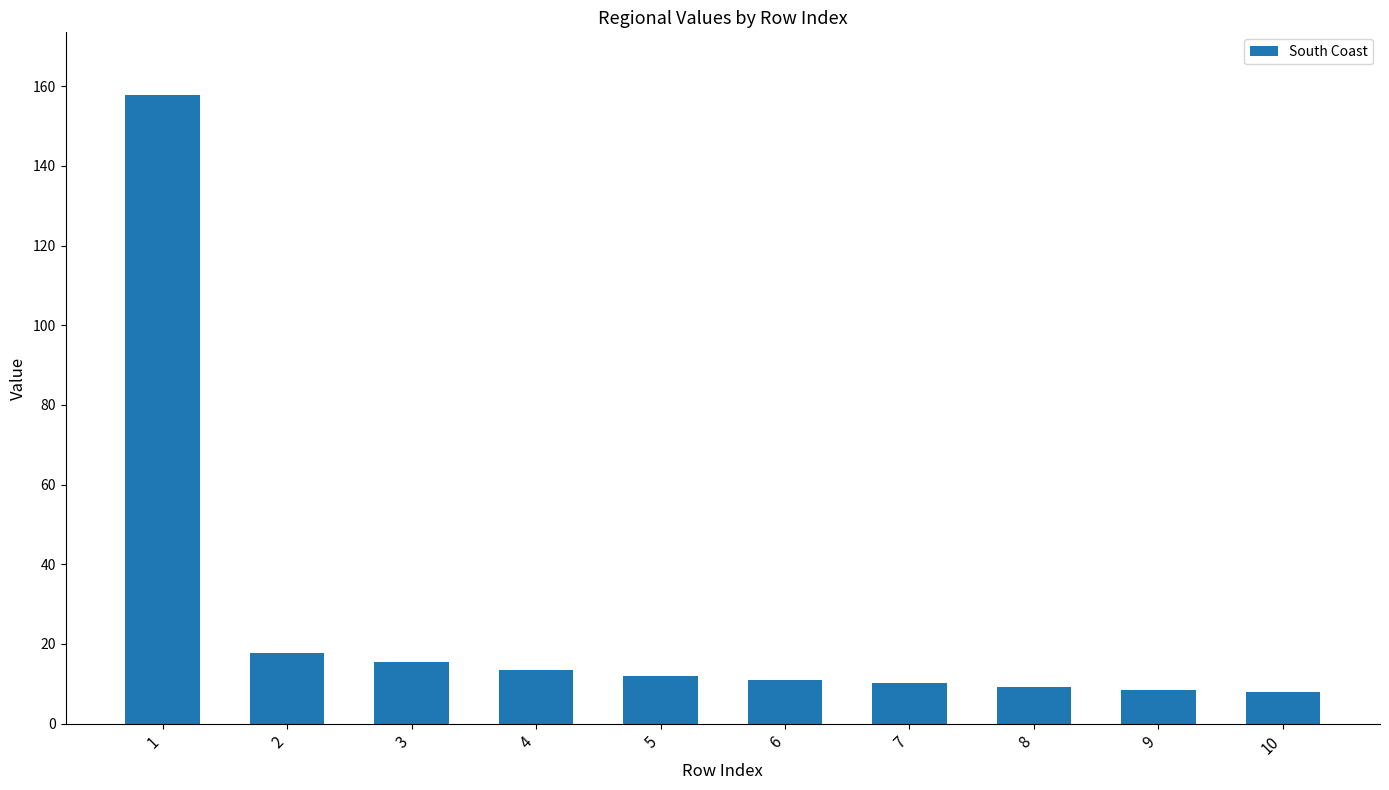

How many series are shown in this chart?

1